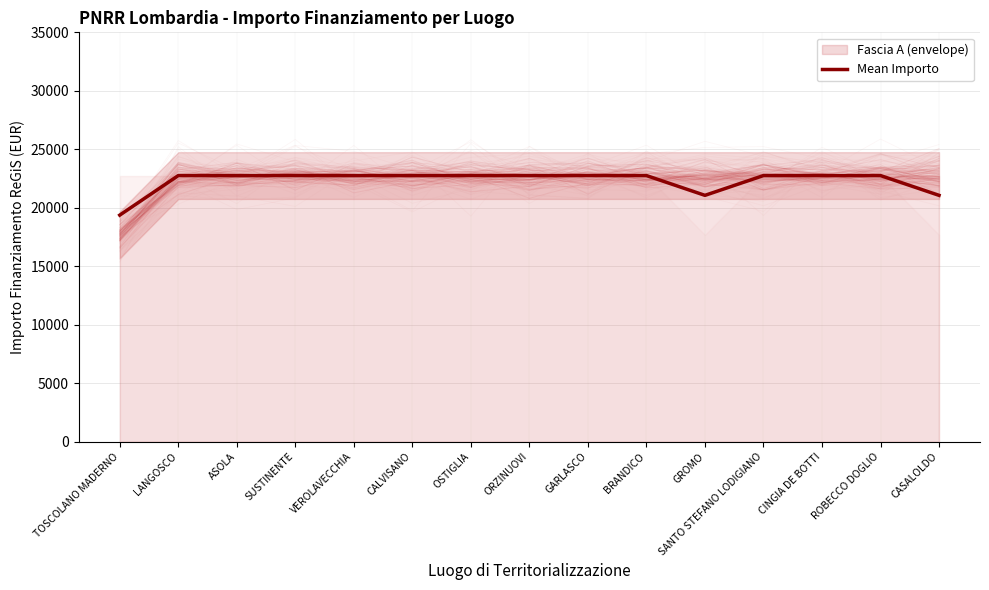

True or false: the data has more than 1 interior local peaks.

False